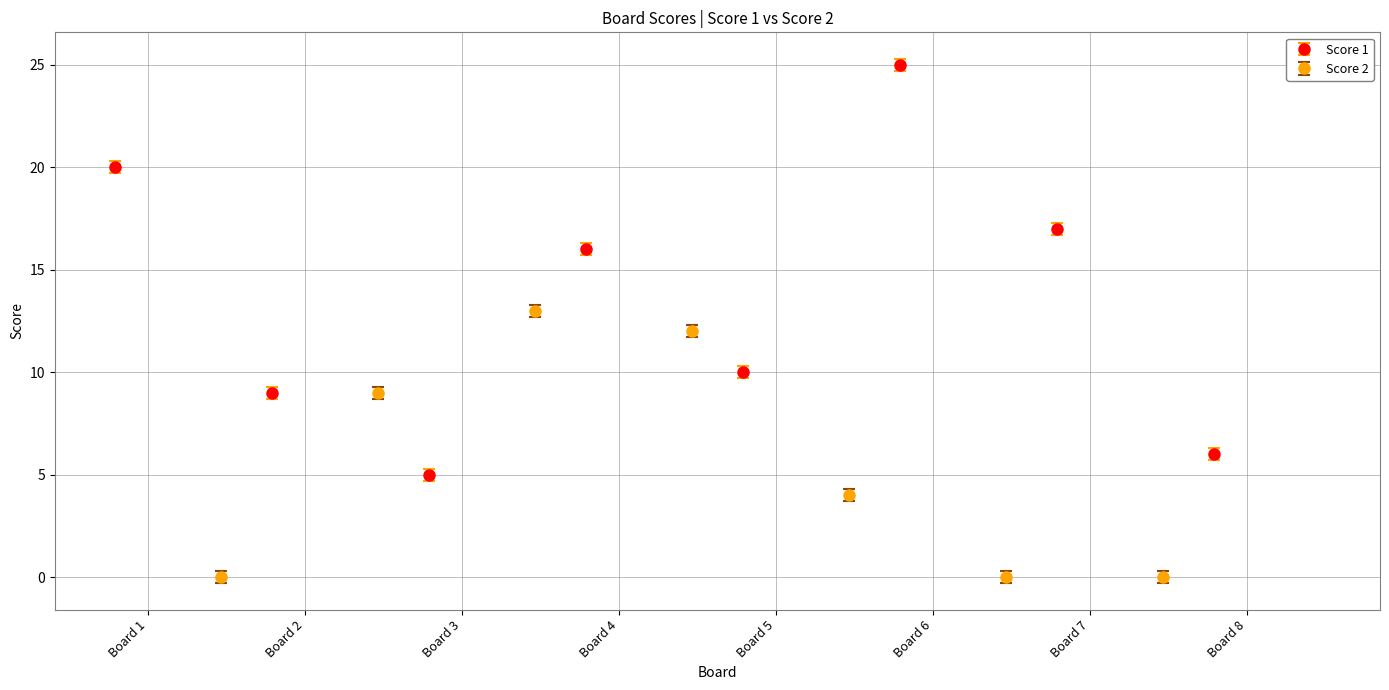

List the series in order of their overall mean, highest first.

Score 1, Score 2